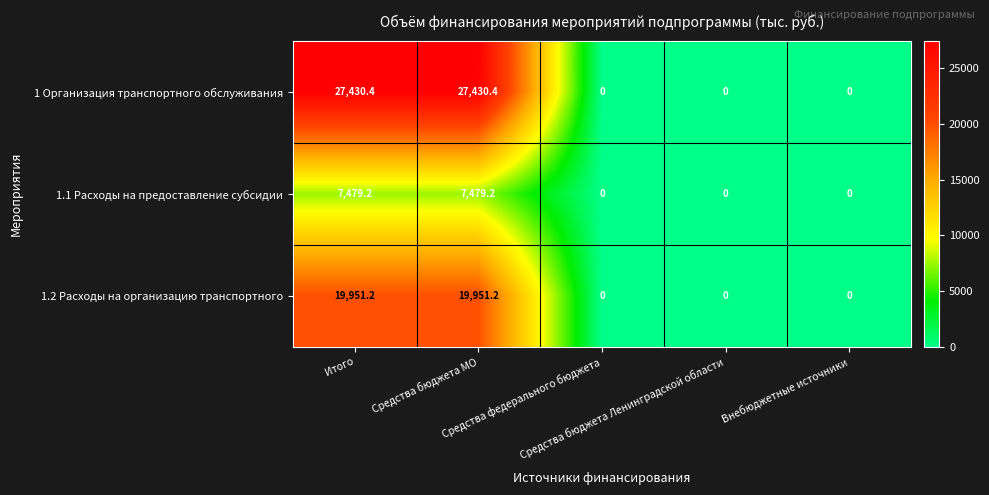

How many categories are shown in the chart?

5